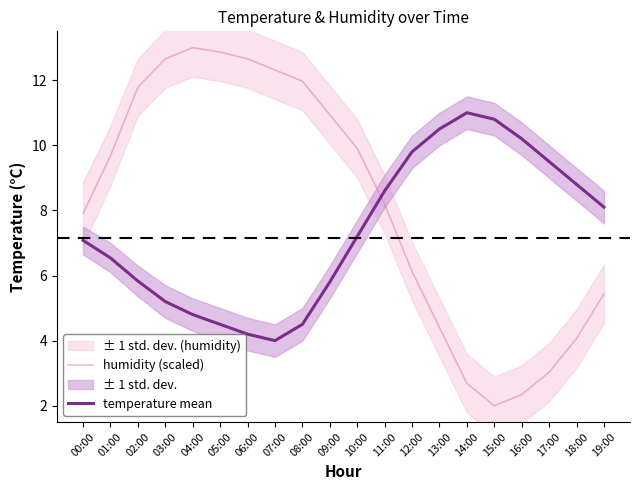

Which series changed the most between 05:00 and 10:00?

humidity (scaled)